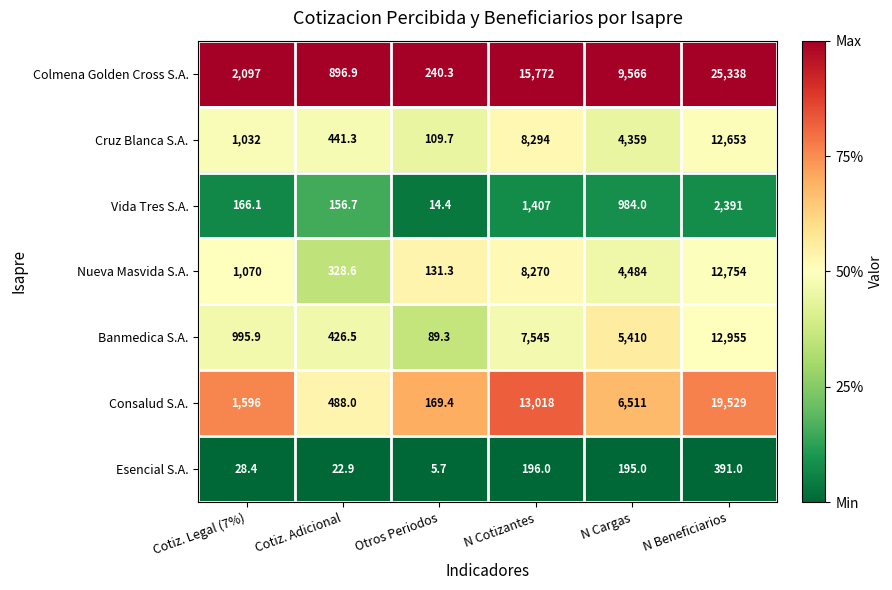

At which label is Nueva Masvida S.A. closest to 6442?

N Cotizantes